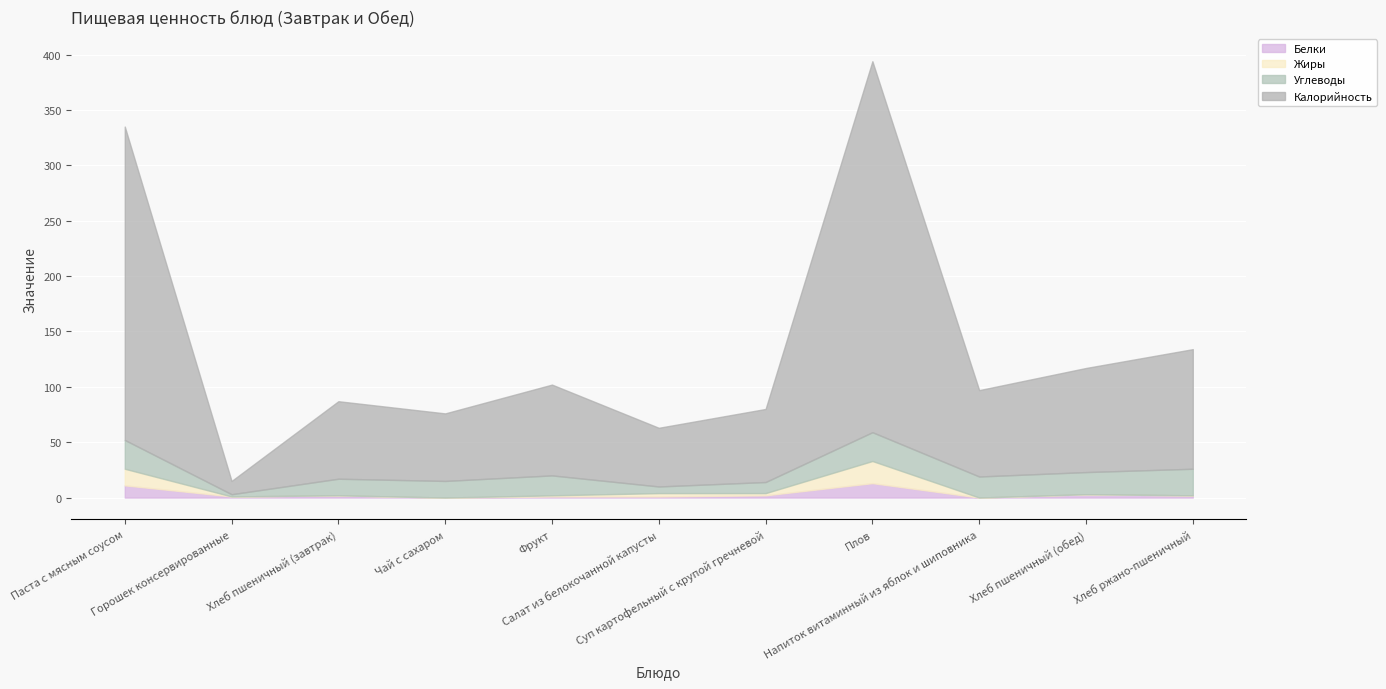

What is the total value across all series at Хлеб ржано-пшеничный?

134